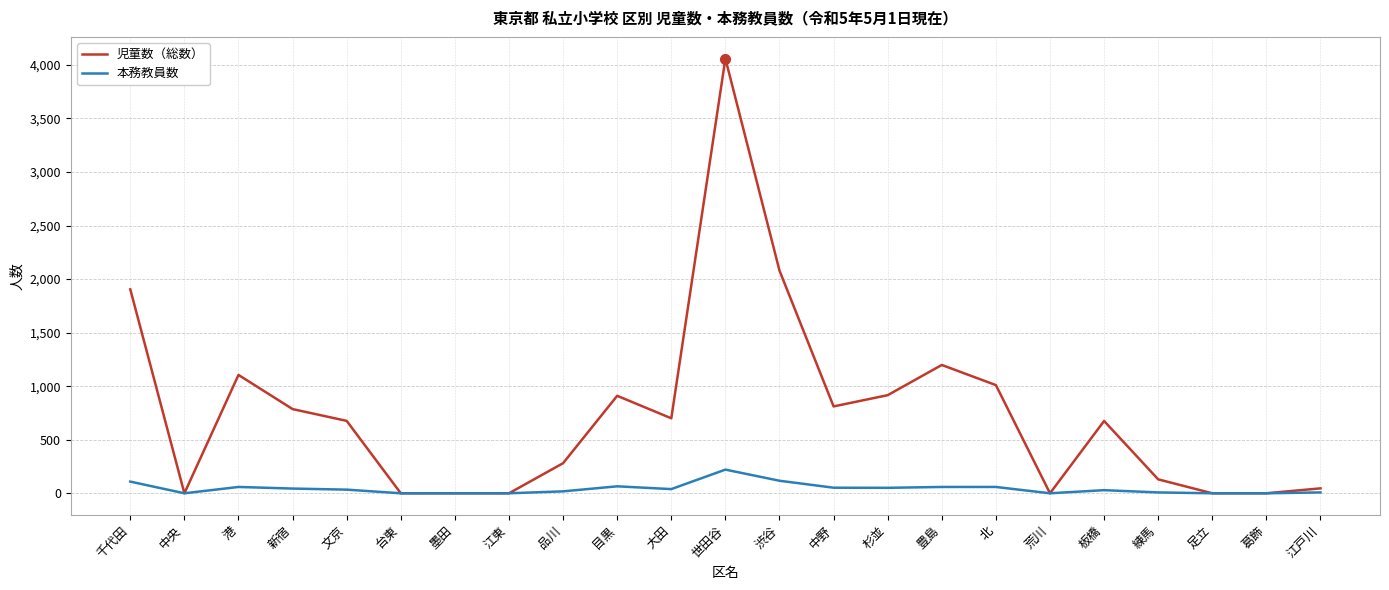

At which category is the sum across all series the highest?

世田谷